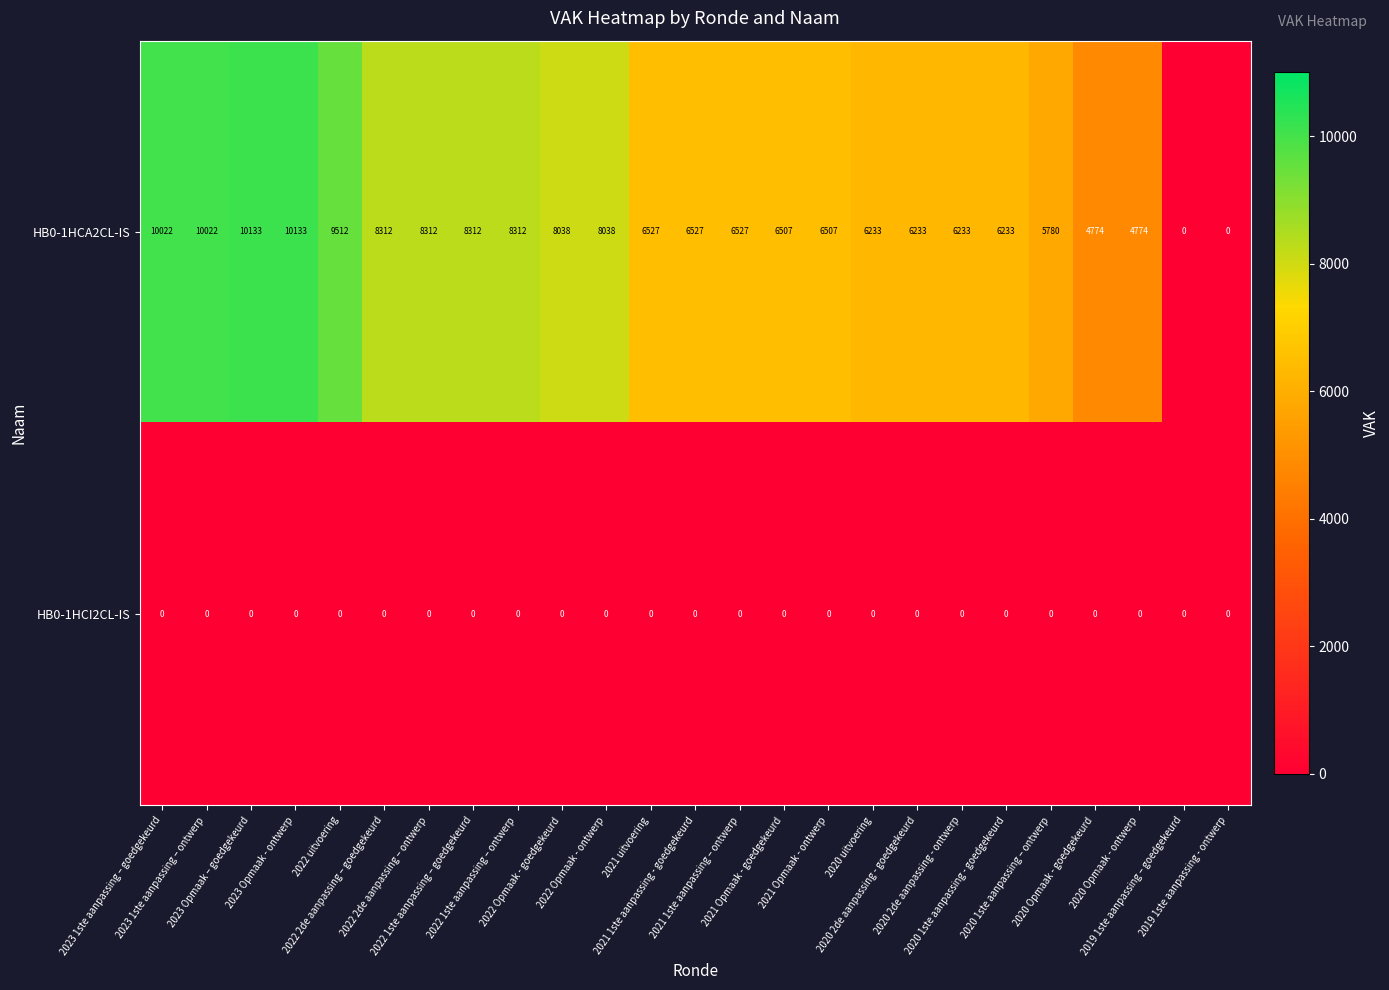

List the series in order of their peak value, lowest first.

HB0-1HCI2CL-IS, HB0-1HCA2CL-IS